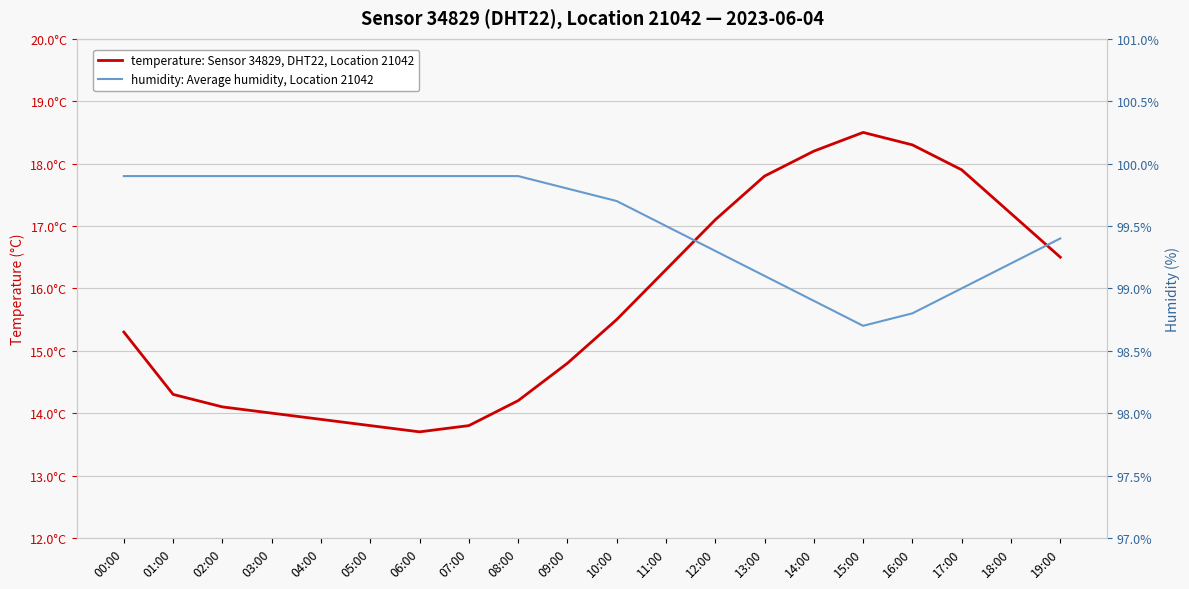

At which category does the chart reach its peak across all series?

00:00